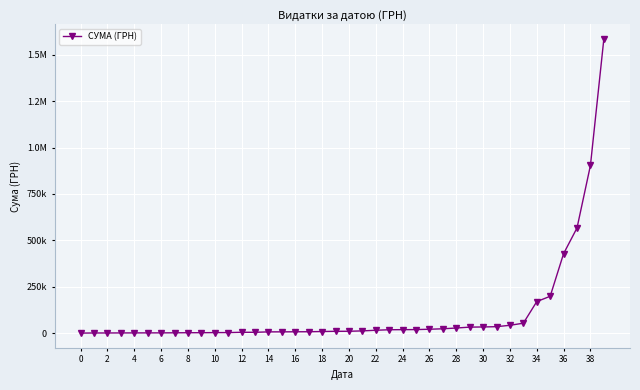

Is this an area chart (filled region under the line)?

No